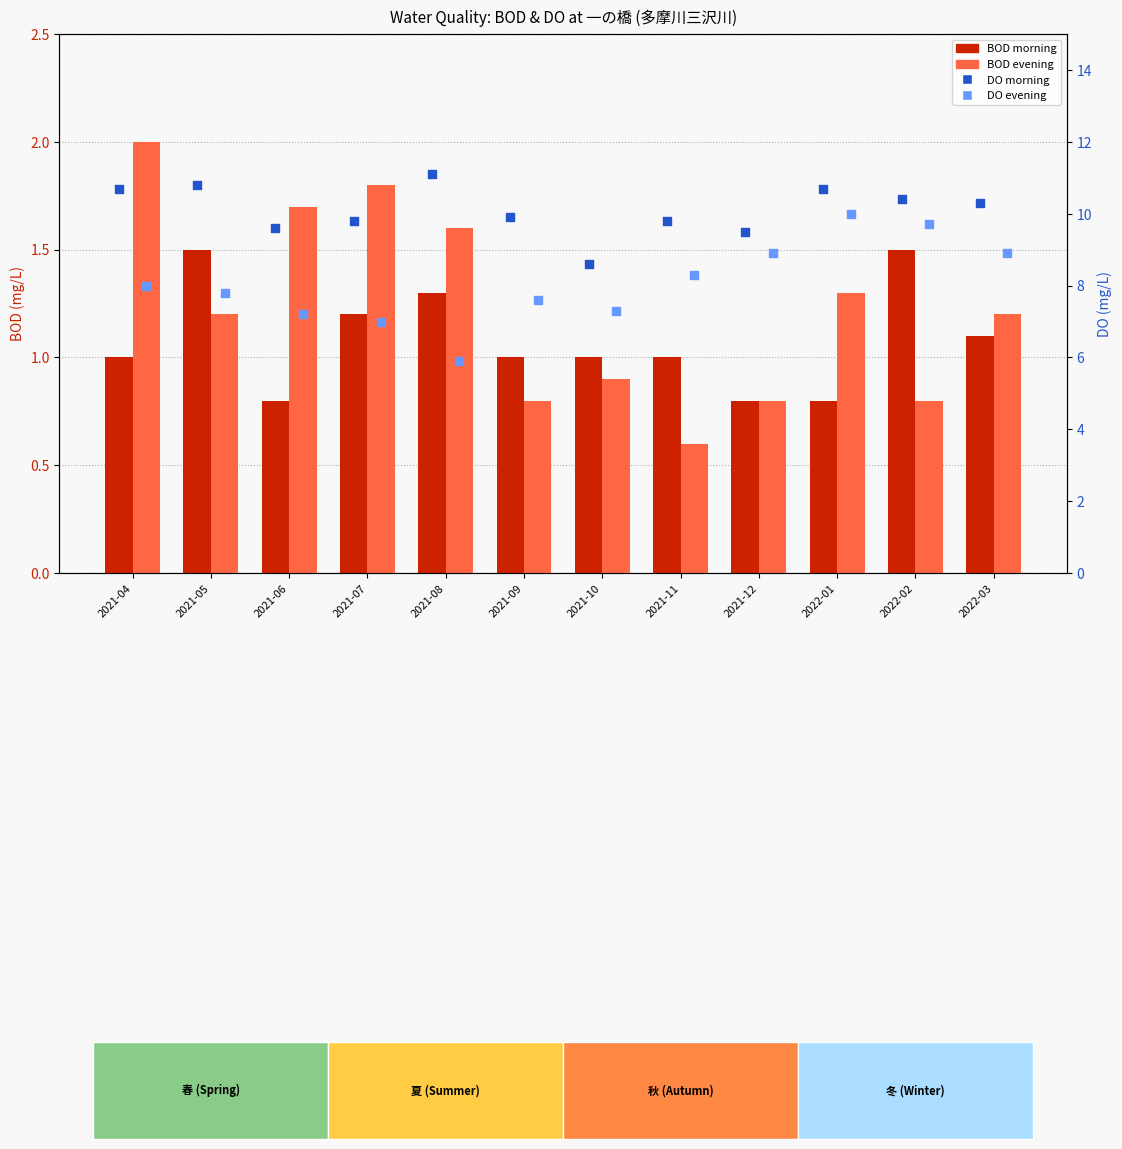

Which series contains the lowest Y value?

BOD evening